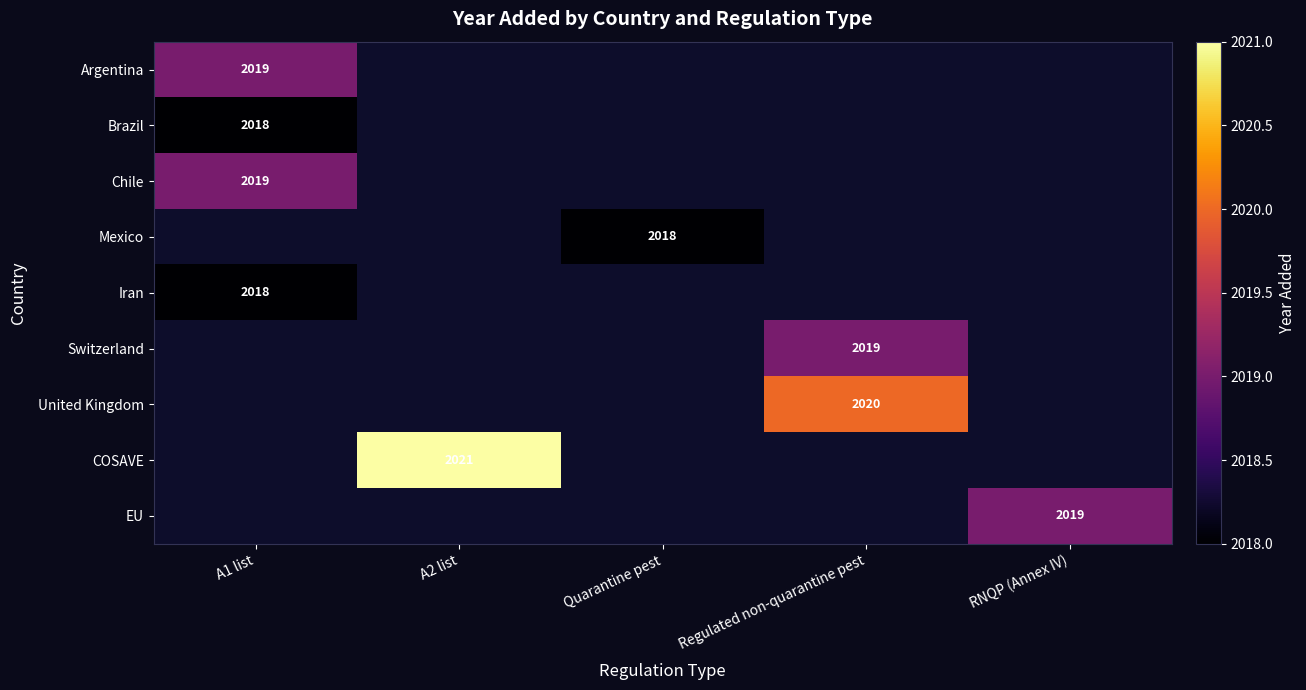

Is it true that Iran equals 2018 at A1 list?

True